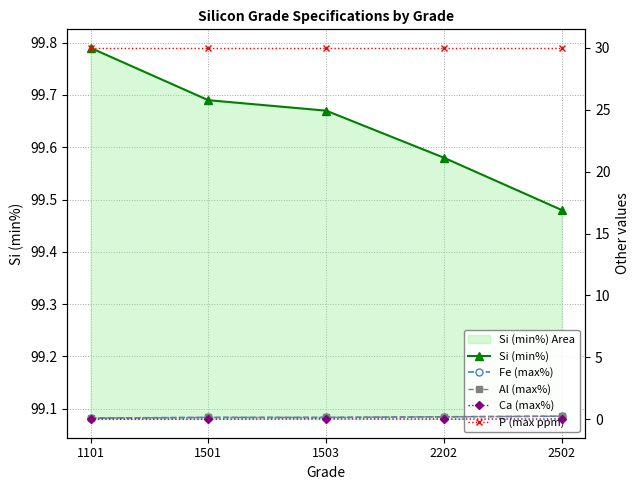

At how many categories does at least one series exceed 83?

5